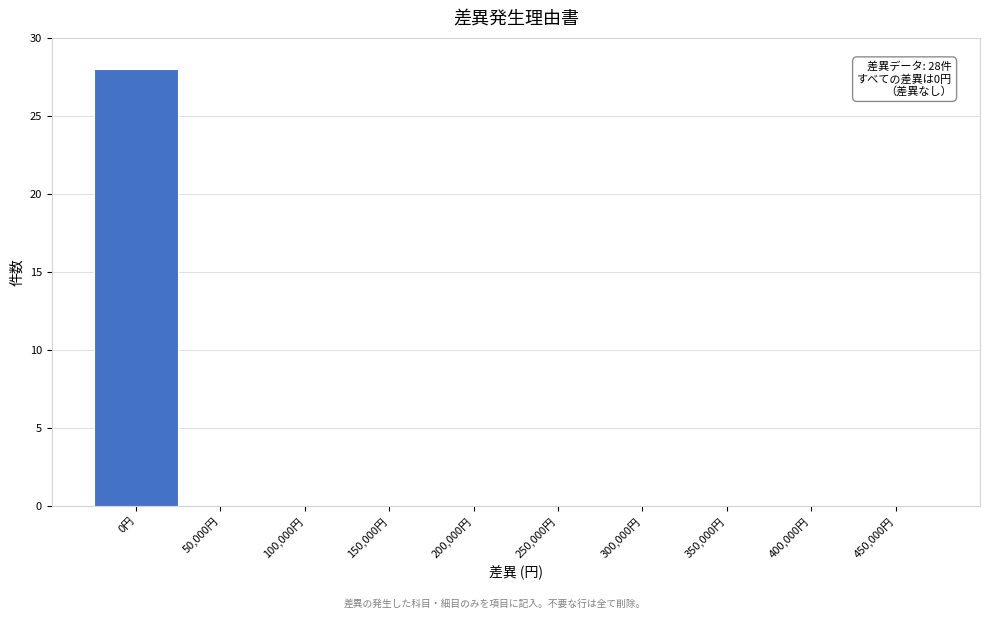

Reading right to left, extract all data points from this chart.

450,000円=0	400,000円=0	350,000円=0	300,000円=0	250,000円=0	200,000円=0	150,000円=0	100,000円=0	50,000円=0	0円=28